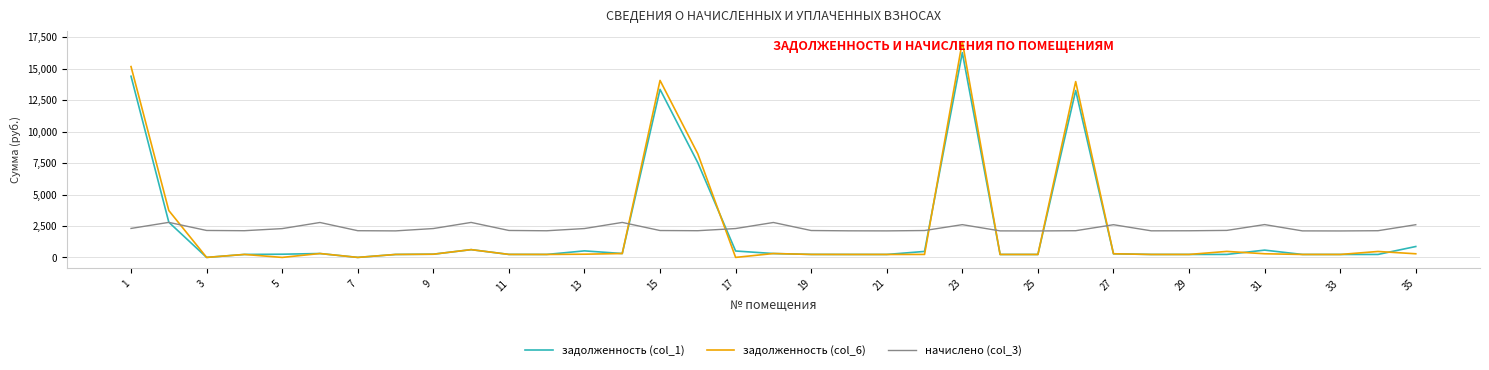

How many series are shown in this chart?

3